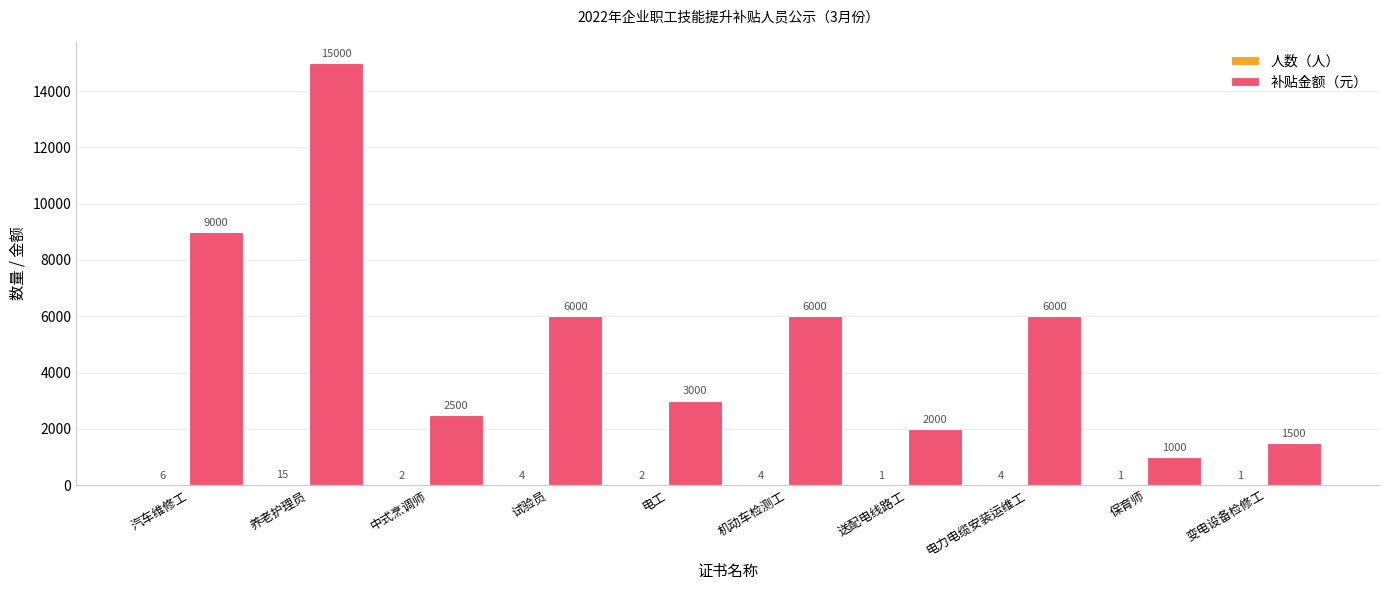

Which series has the largest total across all categories?

补贴金额（元）